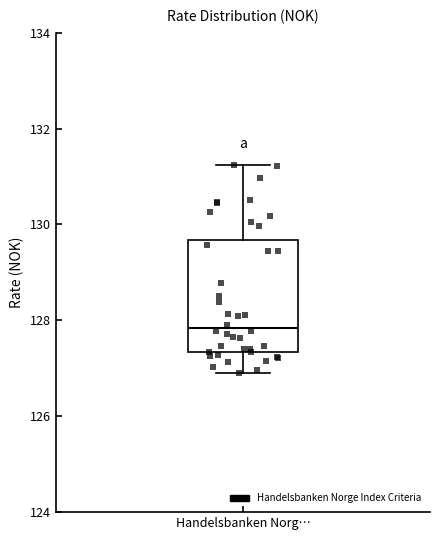

Read this box plot against the y-axis: the position of the median line, the range covered by the box, and the ends of both whiskers. The values are not printed on the chart, so give them approximately, as read against the axis.

median 127.8, box 127.4 to 129.6, whiskers 127.0 to 131.2